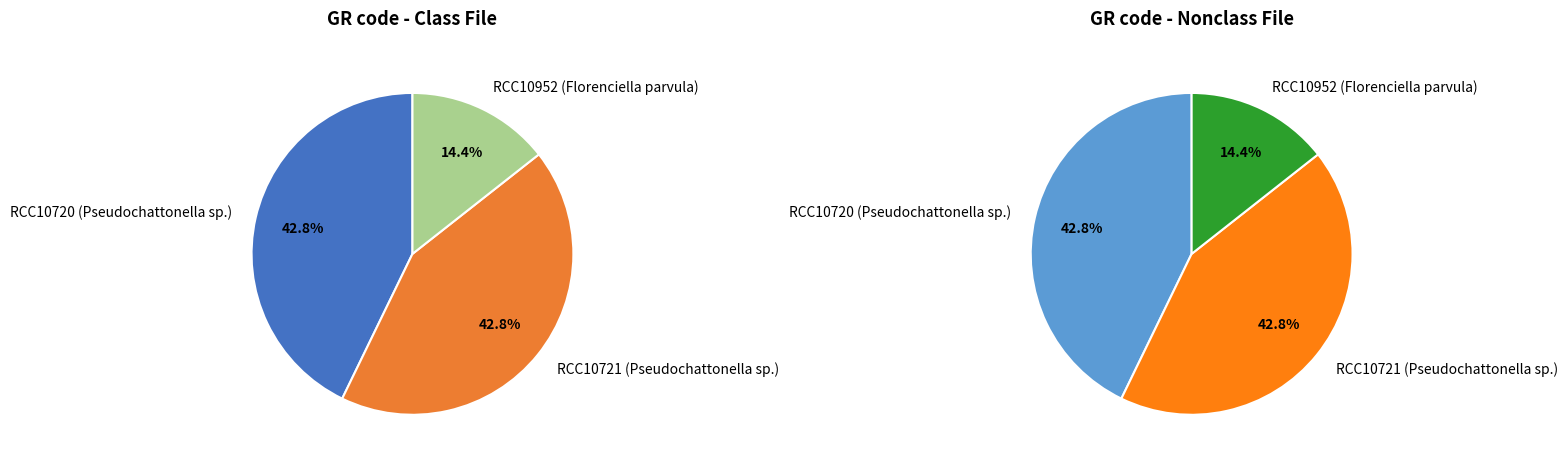

What is the largest slice in the pie chart?

RCC10720 (Pseudochattonella sp.)